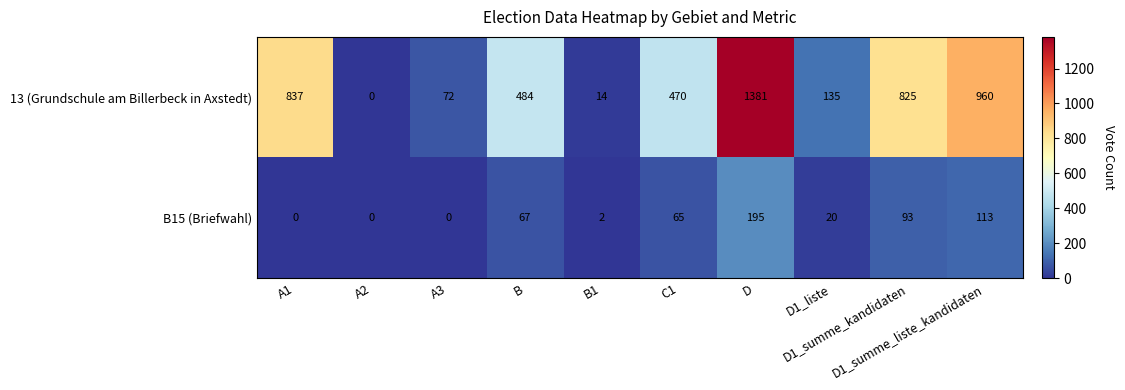

At which category does the chart reach its peak across all series?

D